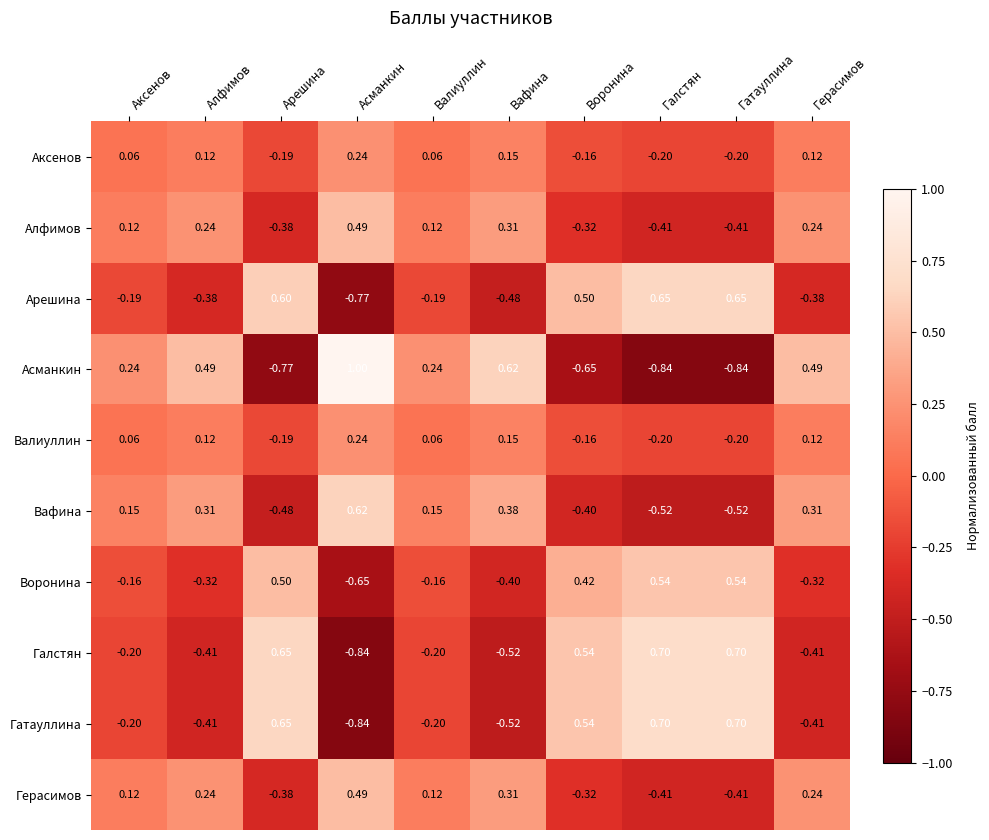

Where does the Гатауллина series first go above 0?

Арешина